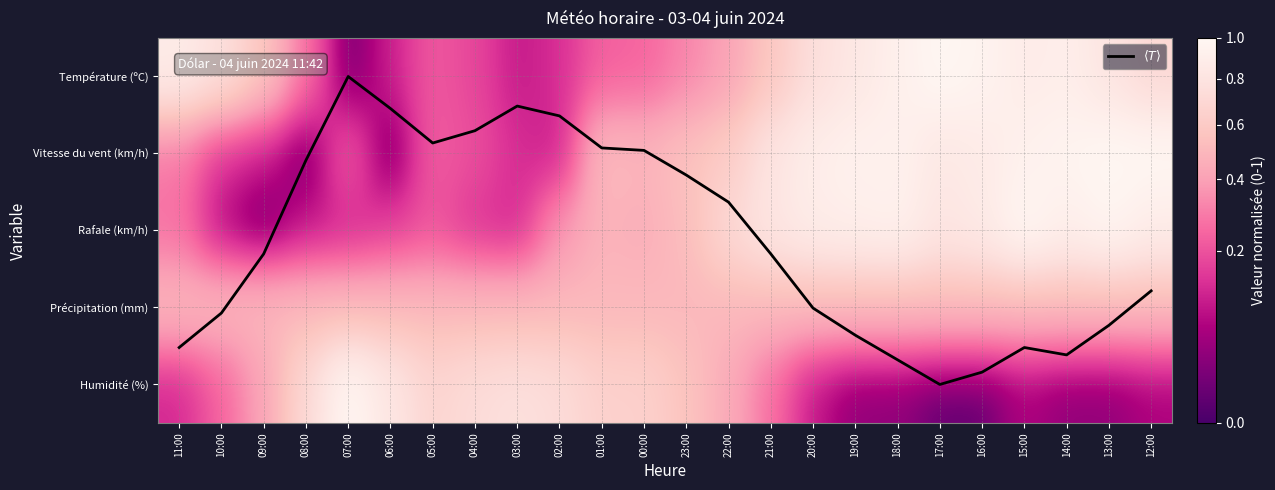

What is the total value across all series at 00:00?

3.3